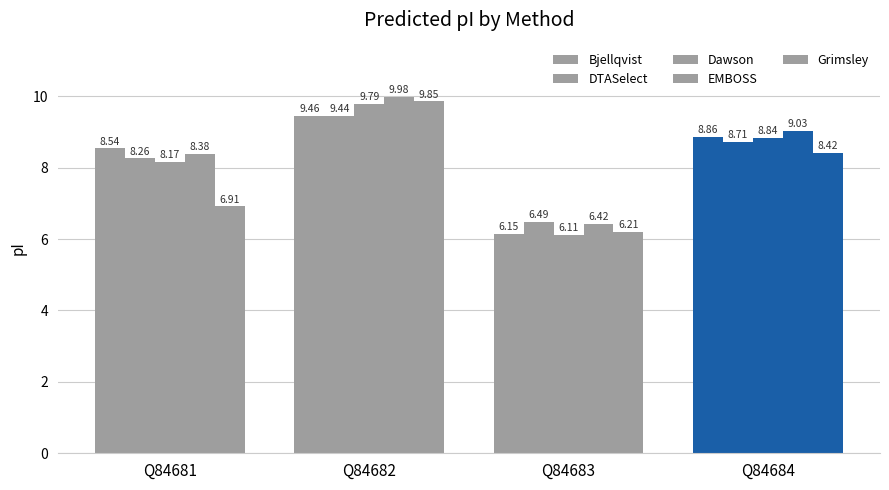

How many data points in EMBOSS are above 9?

2